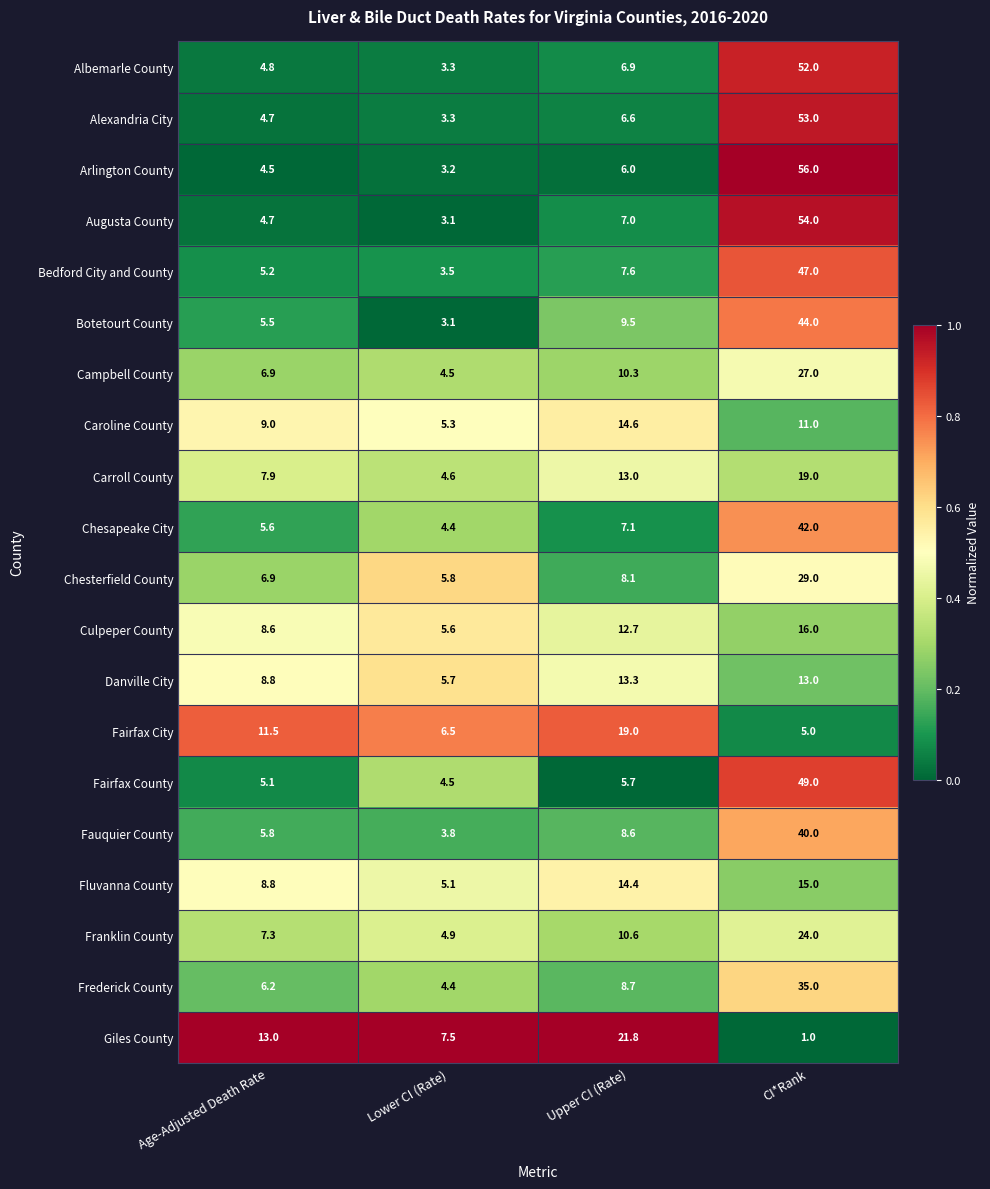

What is the difference between the second highest and second lowest values in the Carroll County series?

5.1